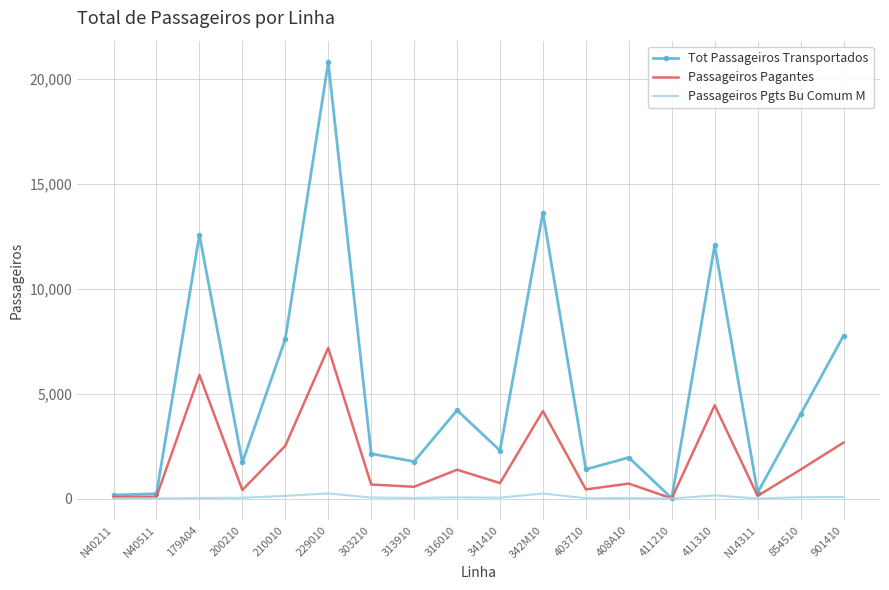

Rank the series at 854510 from highest to lowest value.

Tot Passageiros Transportados, Passageiros Pagantes, Passageiros Pgts Bu Comum M